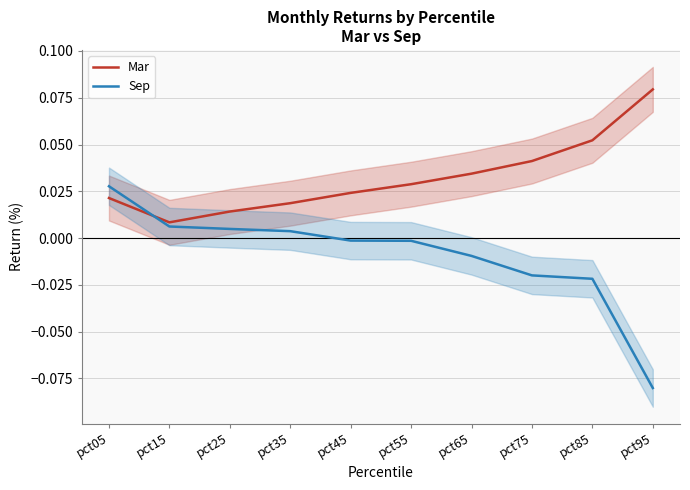

Rank the categories by Mar value from highest to lowest.

pct95, pct85, pct75, pct65, pct55, pct45, pct05, pct35, pct25, pct15